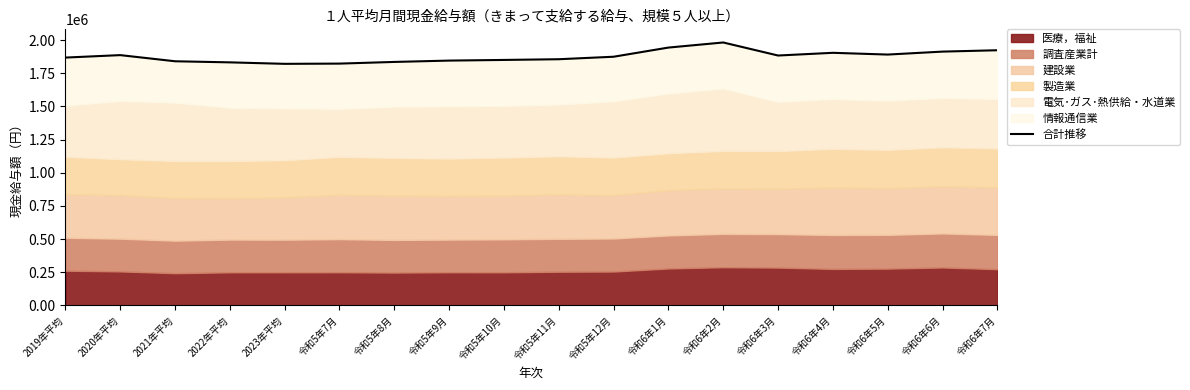

What is the sum of the values at 2022年平均 and 令和6年4月?

3736847